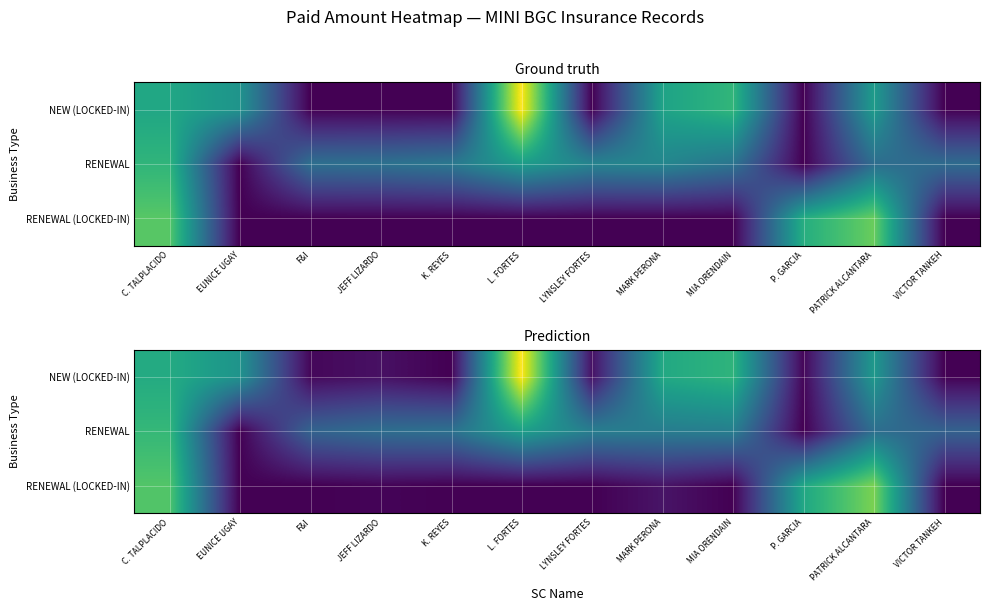

How many values in the NEW (LOCKED-IN) series exceed 53211?

6